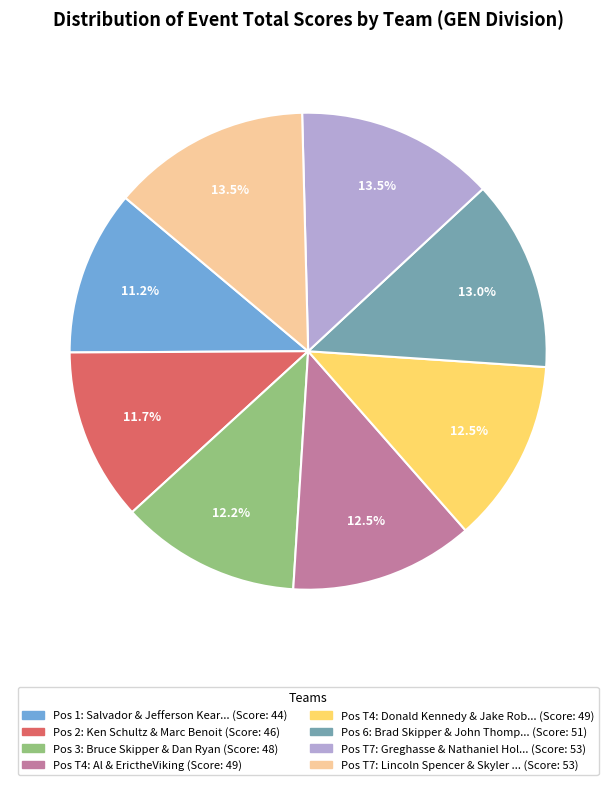

Is there a majority slice in this chart?

No